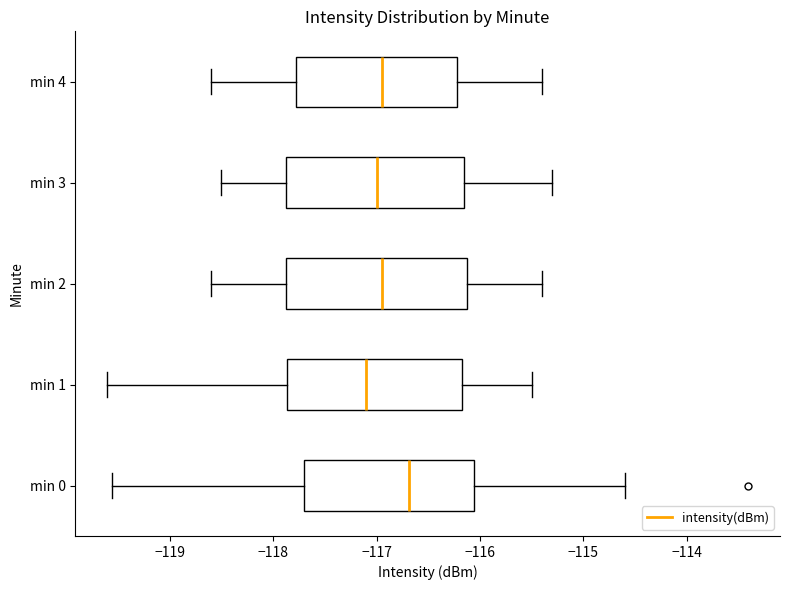

Reading bottom to top, read every box against the x-axis: the position of its median line, the range the box covers, and the ends of its whiskers. The values are not printed on the chart, so give them approximately, as read against the axis.

min 0: median -116.7, box -117.7 to -116.1, whiskers -119.6 to -114.6
min 1: median -117.1, box -117.9 to -116.2, whiskers -119.6 to -115.5
min 2: median -116.9, box -117.9 to -116.1, whiskers -118.6 to -115.4
min 3: median -117.0, box -117.9 to -116.1, whiskers -118.5 to -115.3
min 4: median -116.9, box -117.8 to -116.2, whiskers -118.6 to -115.4